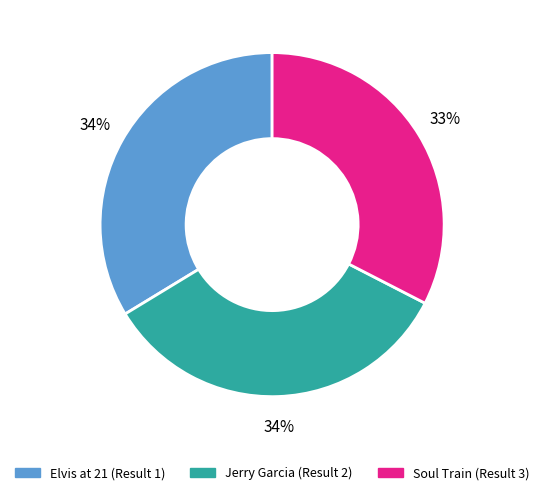

Is the sum of Elvis at 21 (Result 1) and Soul Train (Result 3) greater than half?

Yes